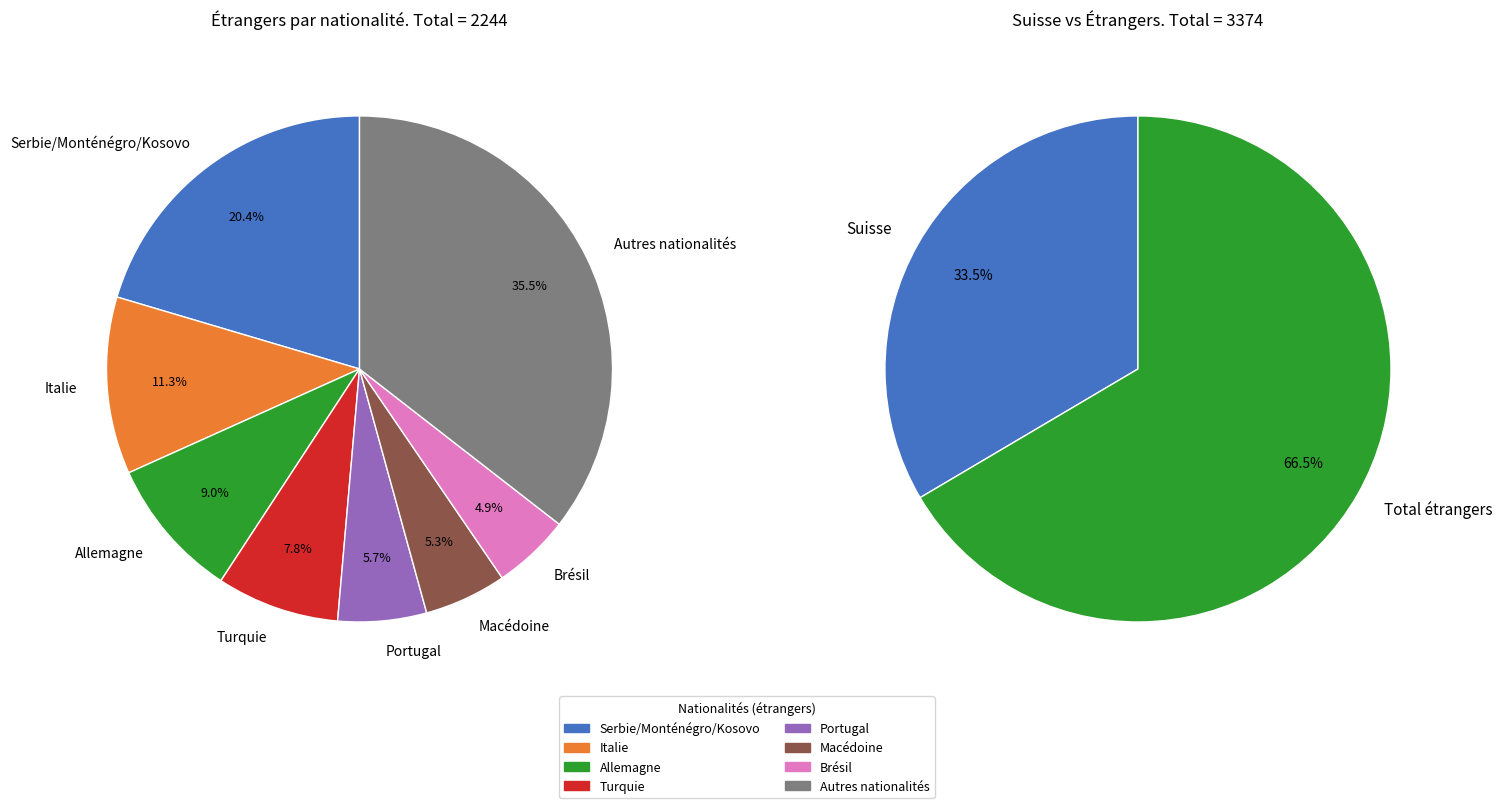

Which category has the smallest portion of the pie?

Brésil